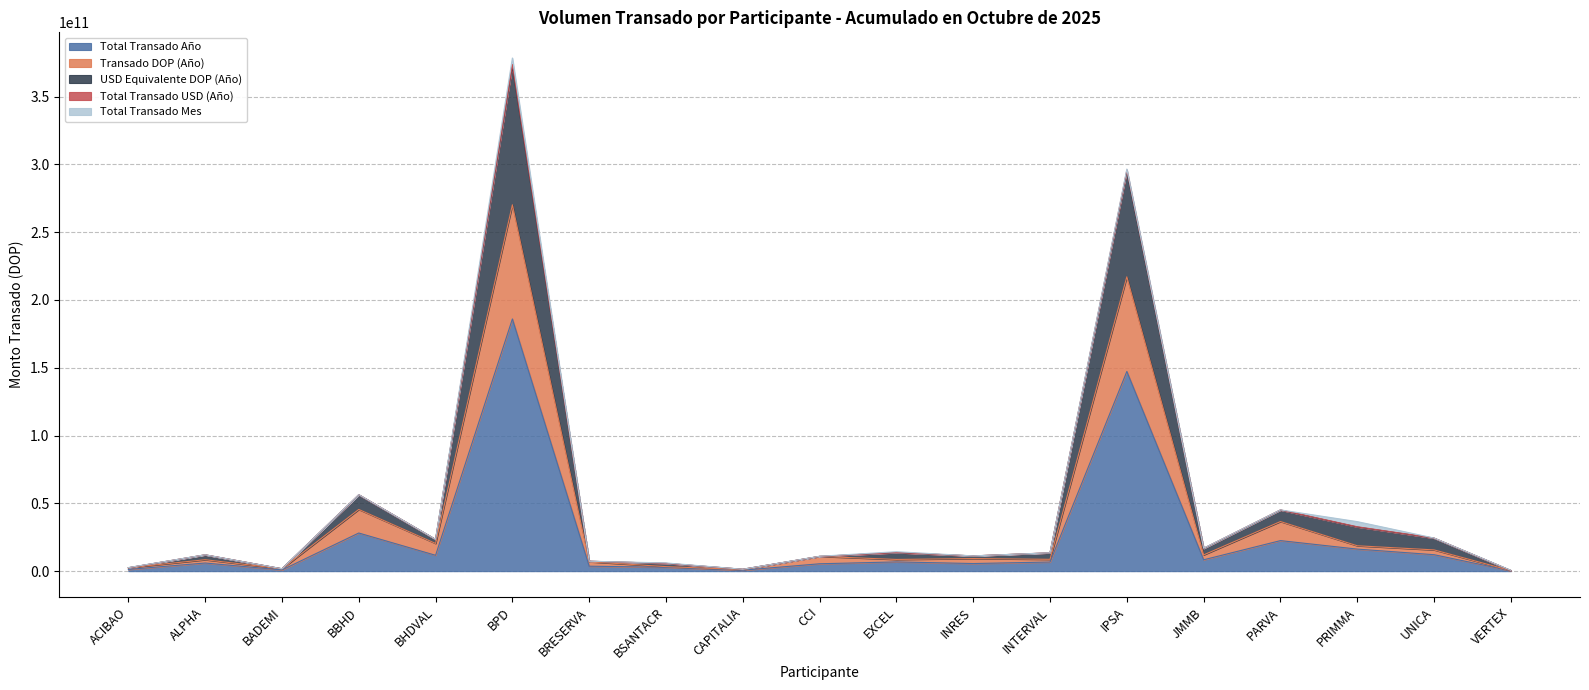

What is the greatest value displayed?

378489798518.2